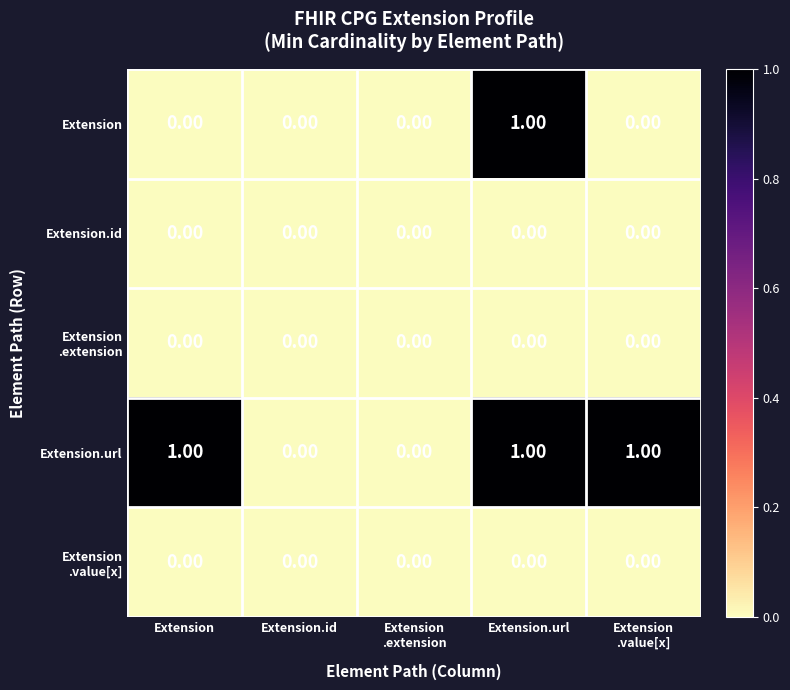

Which series has the largest total across all categories?

Extension.url